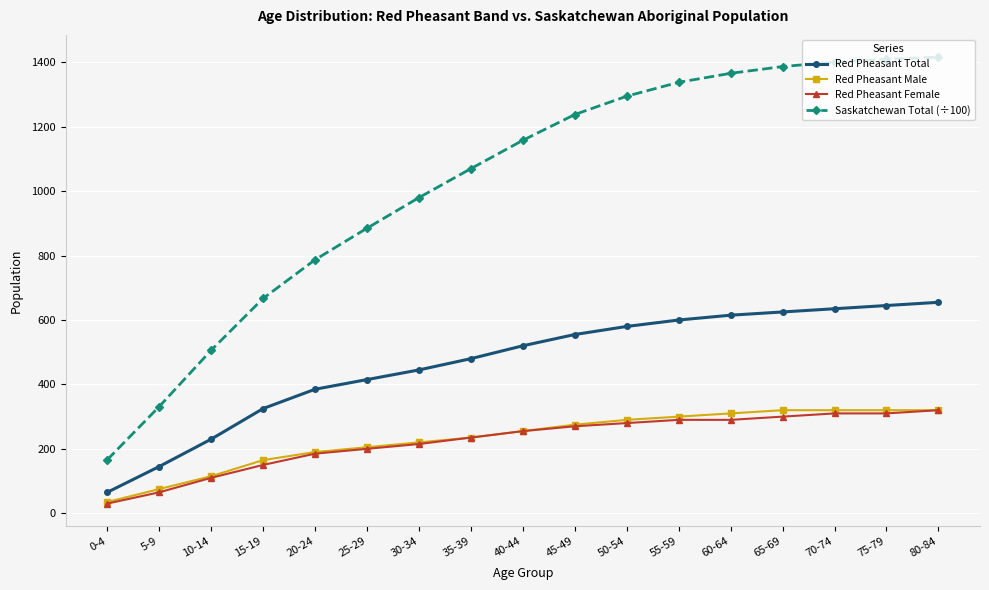

The value of Saskatchewan Total (÷100) at 75-79 is 1410. True or false?

True